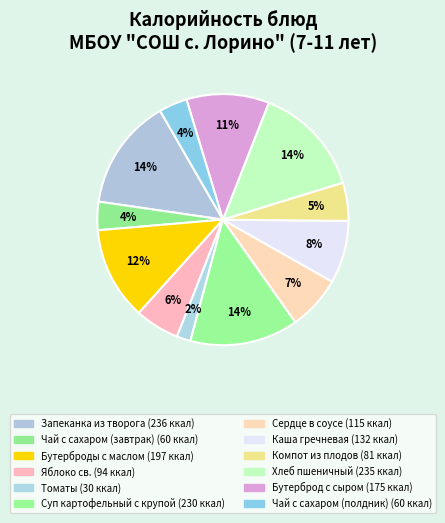

Combined, what portion of the pie is Сердце в соусе and Бутерброд с сыром?

17.6%